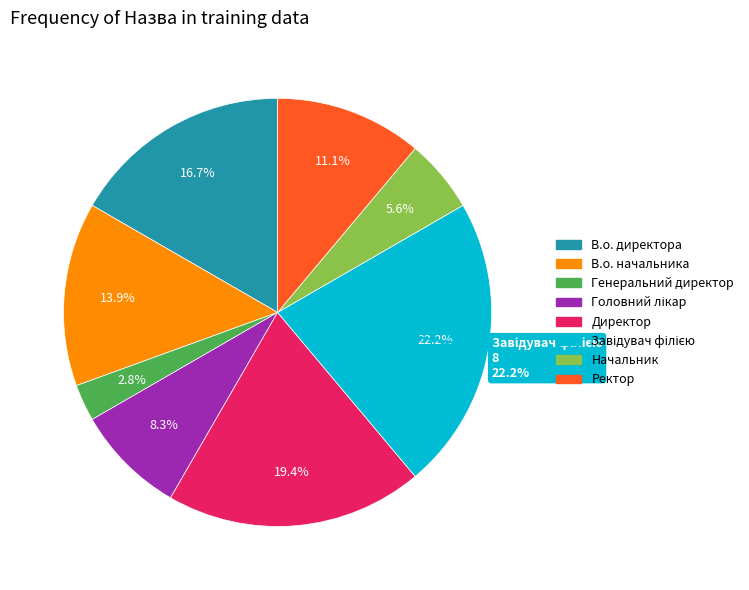

To the nearest percent, what is the combined percentage of Головний лікар and В.о. начальника?

22%